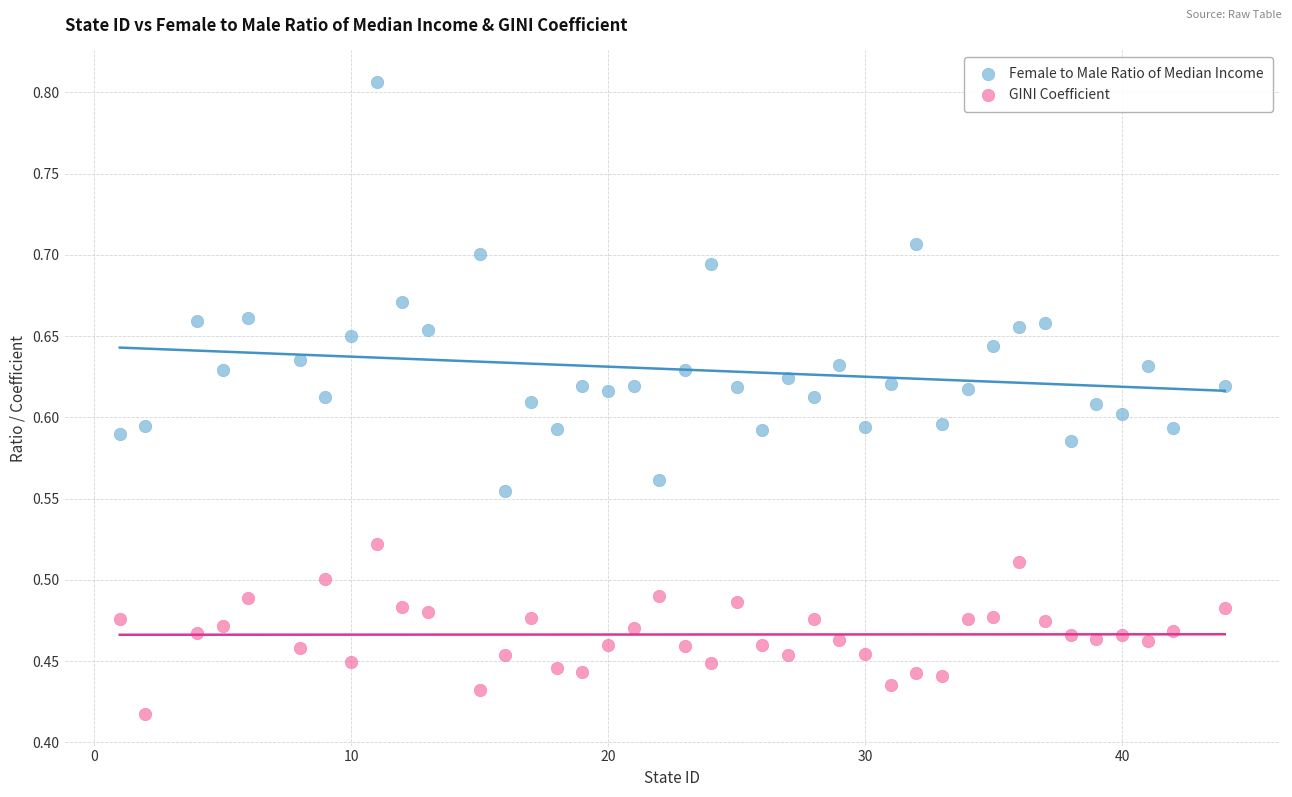

What is the X range (max minus min) for the scatter plot?

43.0